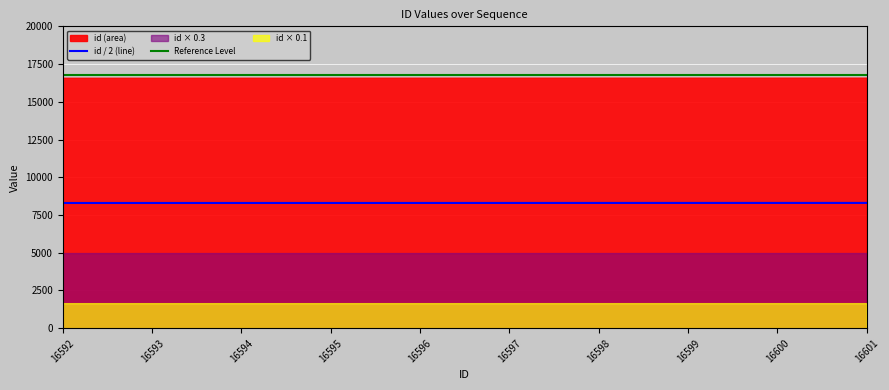

Is it true that id / 2 (line) equals 5702.3 at 16601?

False